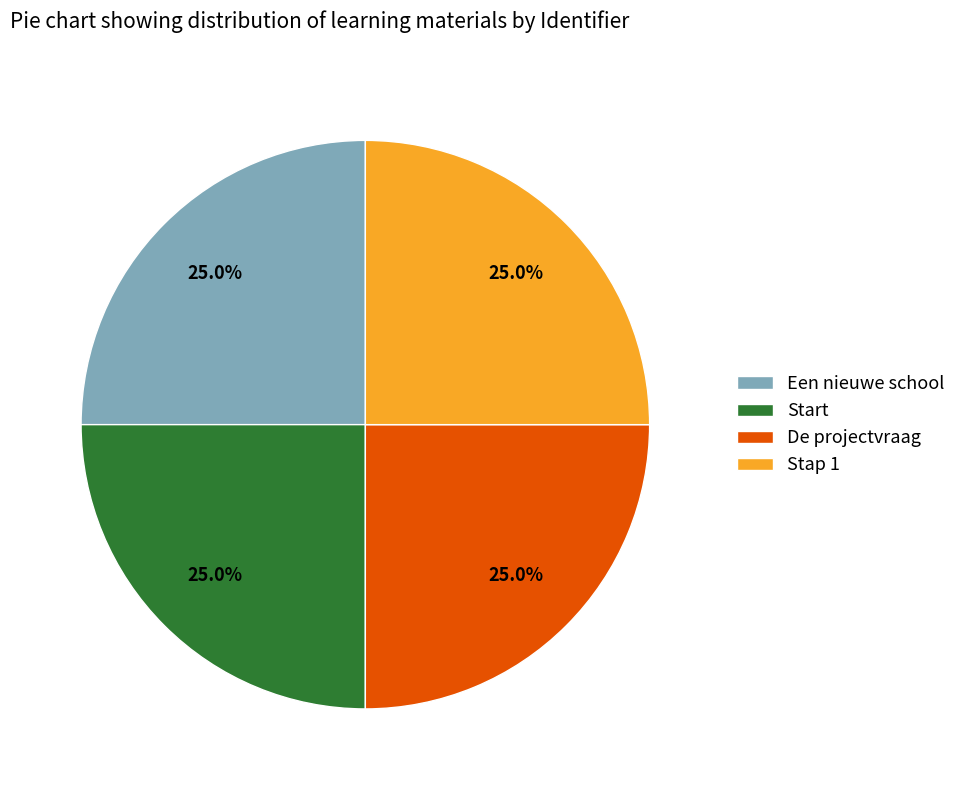

How many segments does this pie chart have?

4